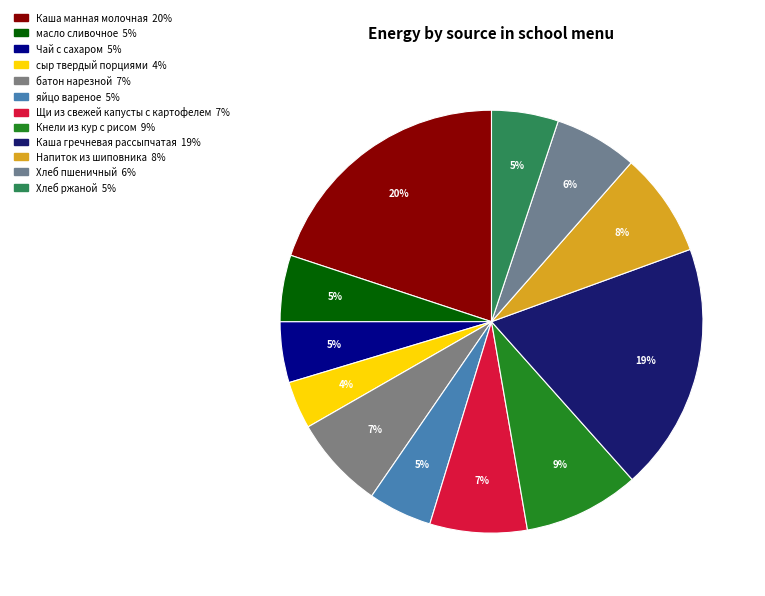

What percentage is the Каша гречневая рассыпчатая slice, to the nearest percent?

19%